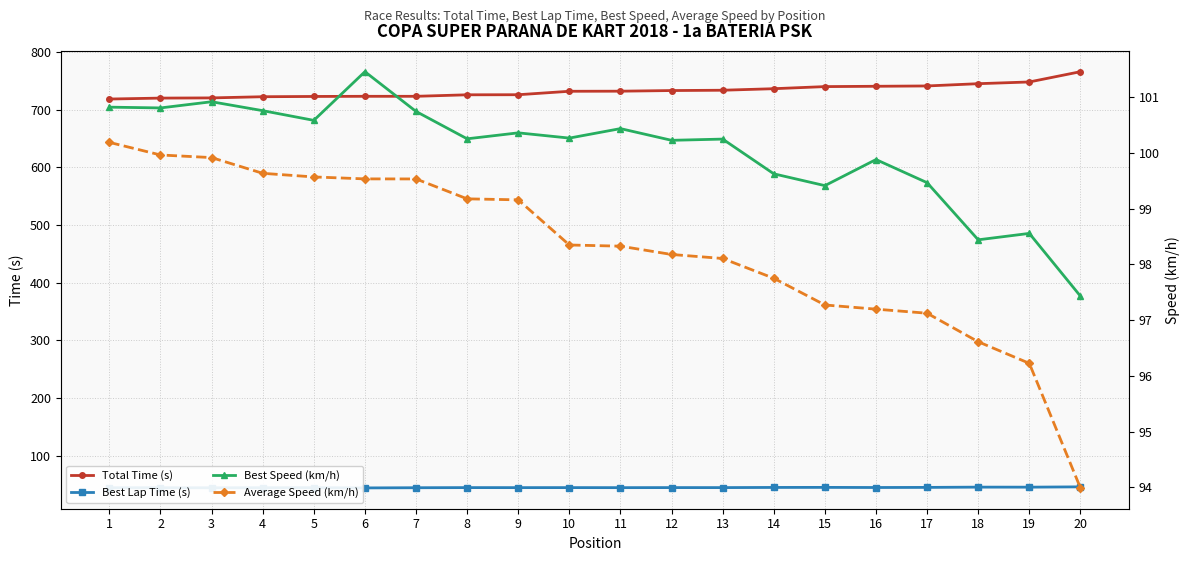

What value does the Total Time (s) series have at 14?

736.6